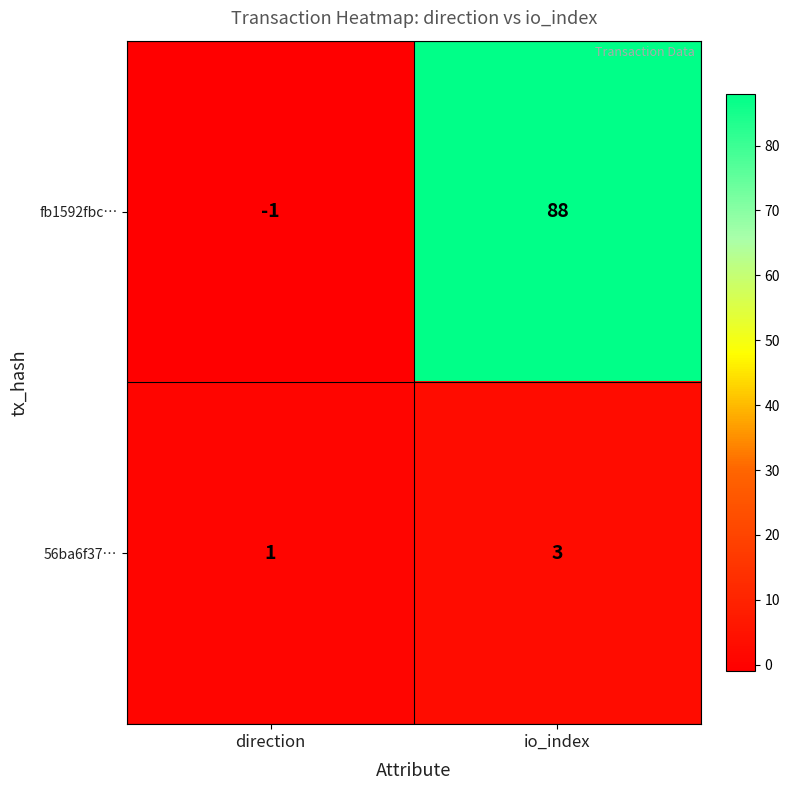

Rank the series by their average value, from highest to lowest.

fb1592fbc…, 56ba6f37…